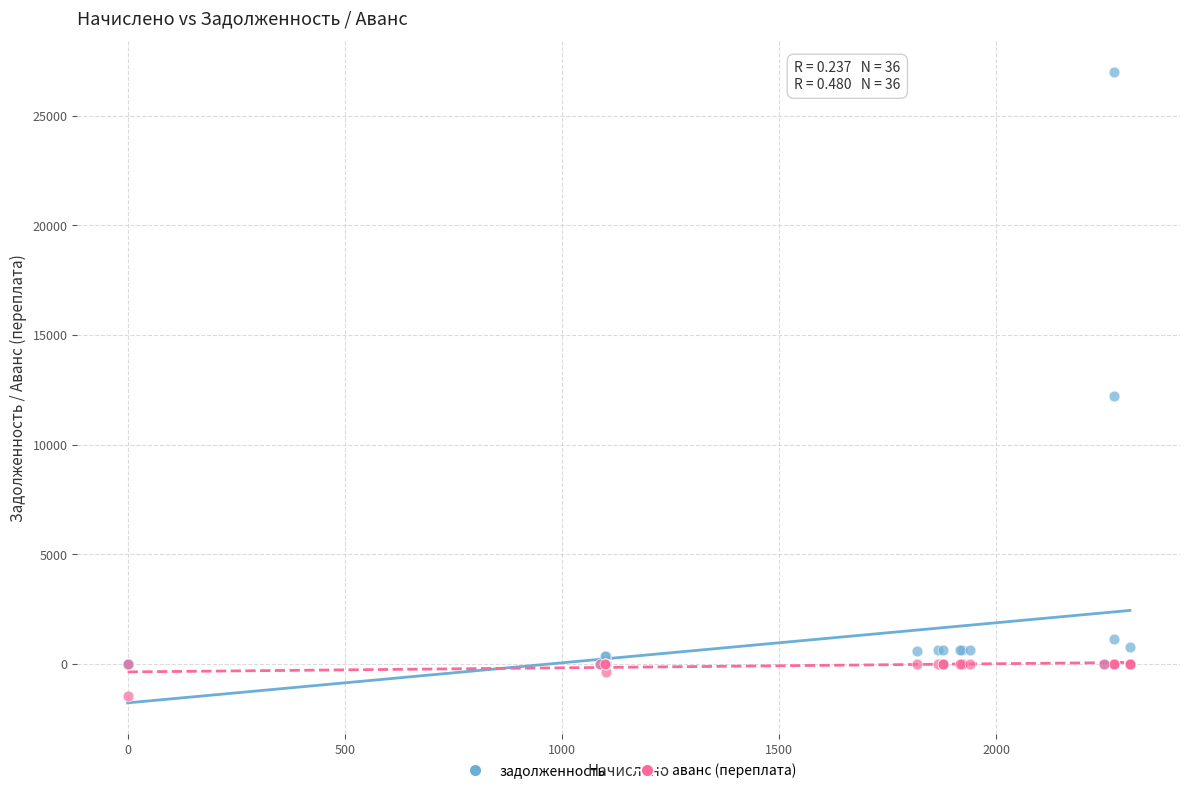

Across all series, what Y value is closest to 12779?

12205.6